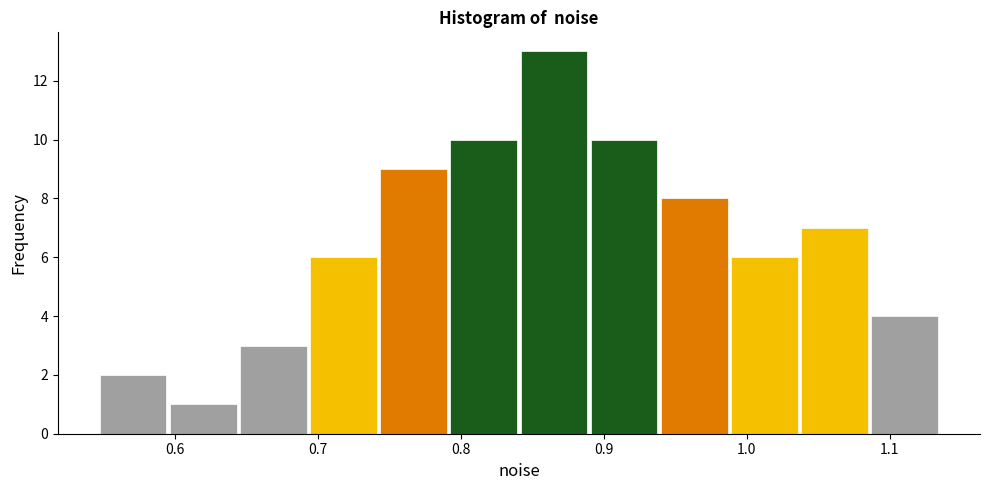

What is the height of the bar covering 0.69 to 0.74 on the x-axis? Neither the bar edges nor the heights are printed on the chart, so give them approximately, as read against the axes.

6